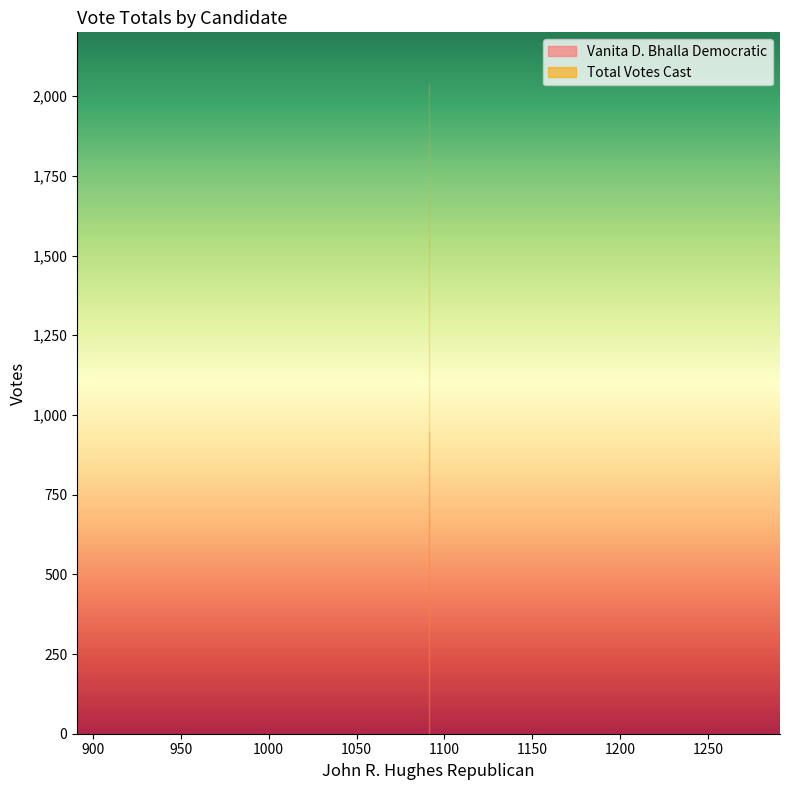

What is the minimum value for Vanita D. Bhalla Democratic?

949